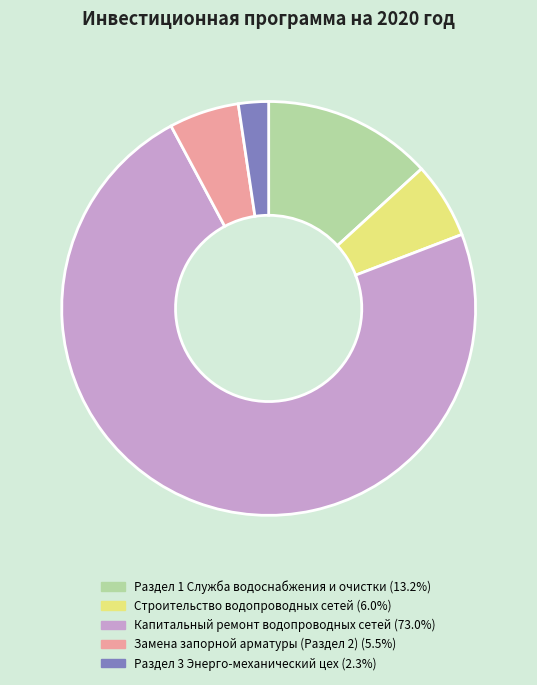

True or false: Замена запорной арматуры (Раздел 2) accounts for 18% of the total.

False